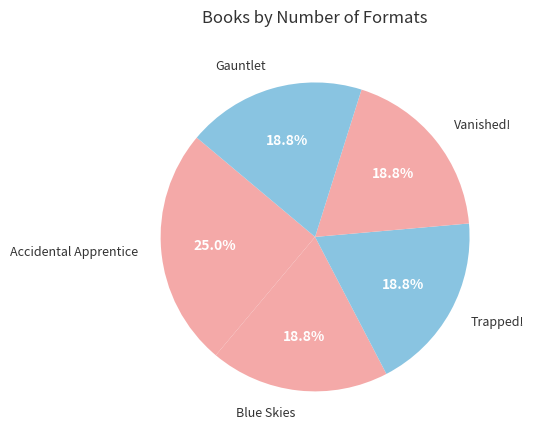

Is there a majority slice in this chart?

No